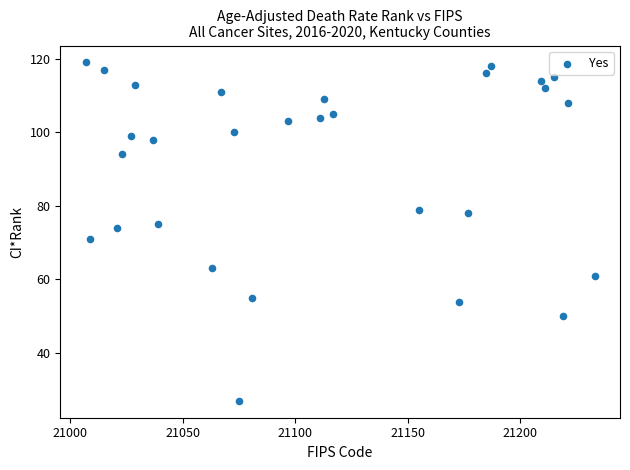

What is the range of Y values (max minus min)?

92